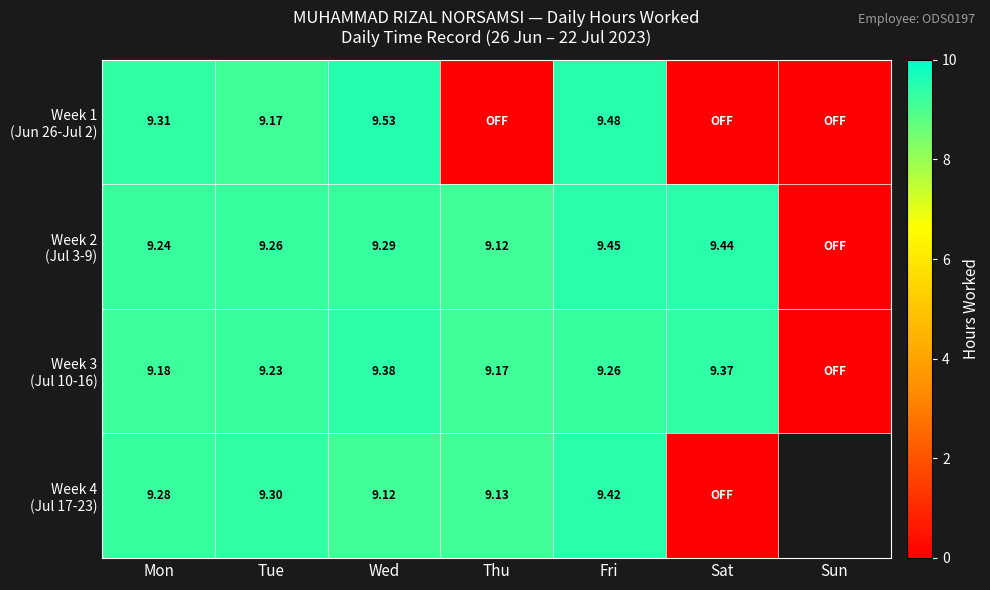

What is the sum of all Week 3 (Jul 10-16) values?

55.6